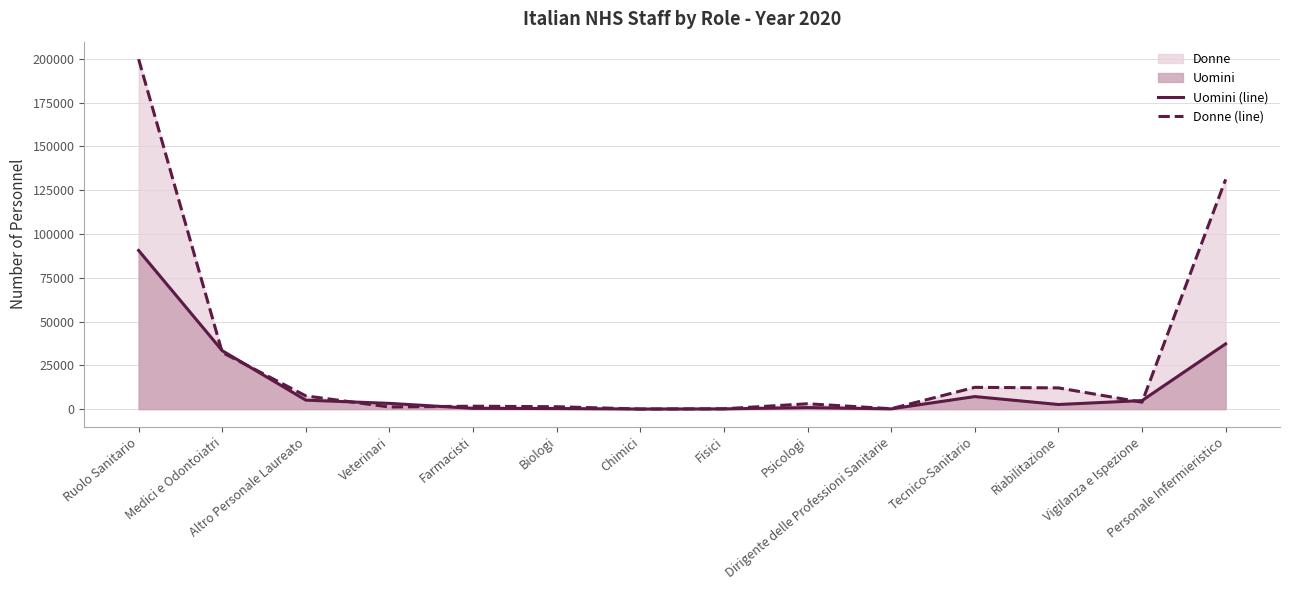

What is the difference between the maximum and minimum values in the Donne (line) series?

199709